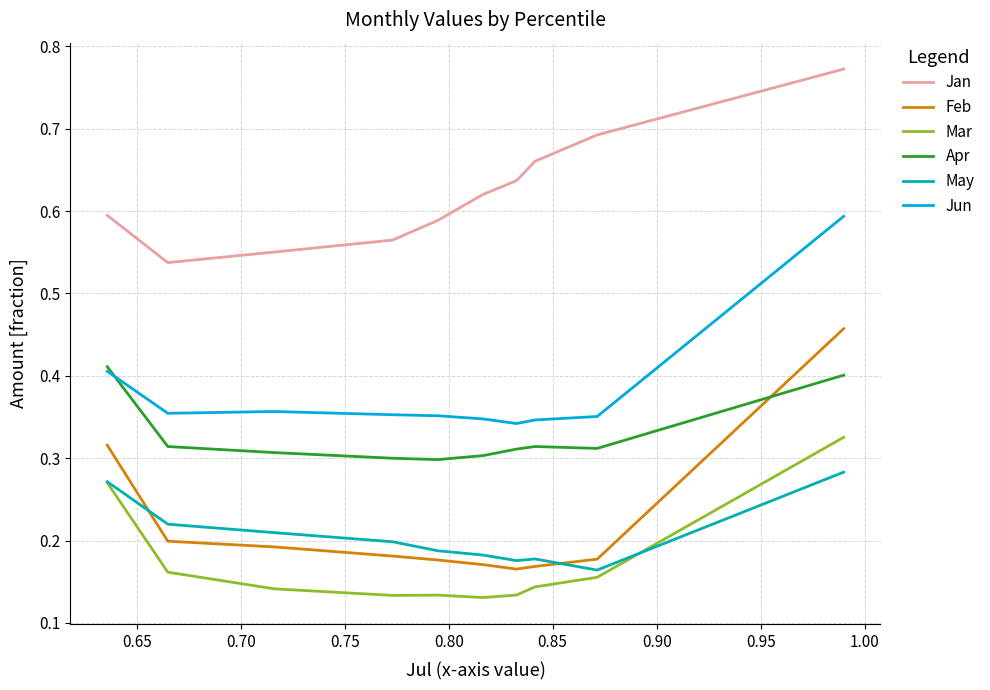

What is the minimum value for May?

0.2